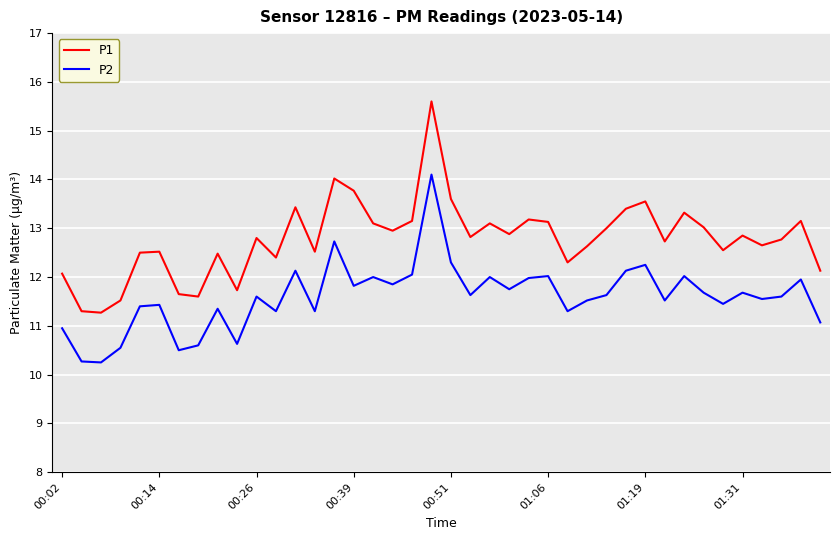

Rank the series by their maximum value, from highest to lowest.

P1, P2